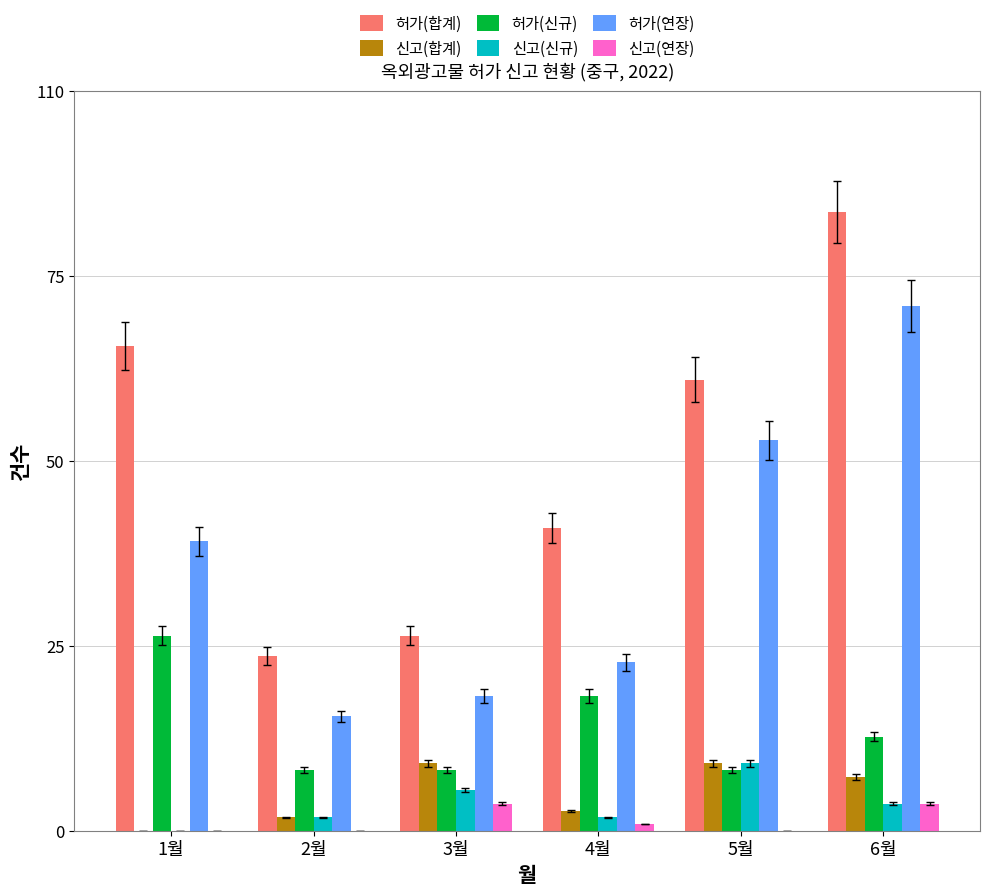

What is the label of the 1st bar from the left?

1월